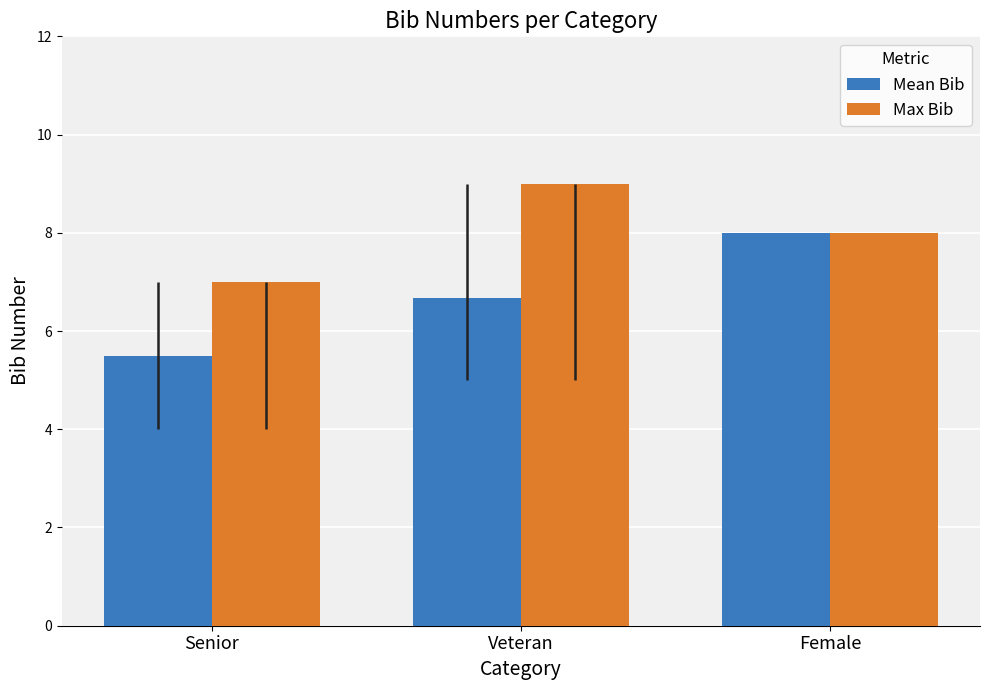

Which series has the largest range (max minus min)?

Mean Bib